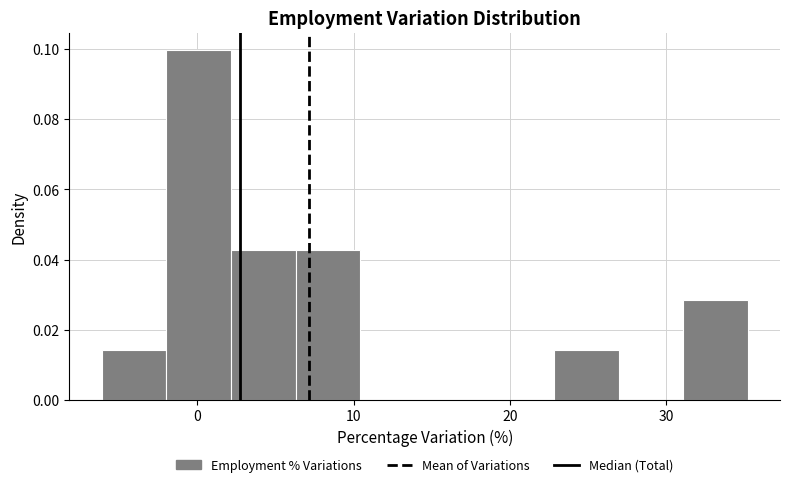

Reading left to right, list every bar in this chart as the range it spans on the x-axis followed by its height. Neither the bar edges nor the heights are printed on the chart, so give them approximately, as read against the axes.

-6 to -2: 0.014
-2 to 2: 0.100
2 to 6: 0.042
6 to 10: 0.042
10 to 15: 0
15 to 19: 0
19 to 23: 0
23 to 27: 0.014
27 to 31: 0
31 to 35: 0.028